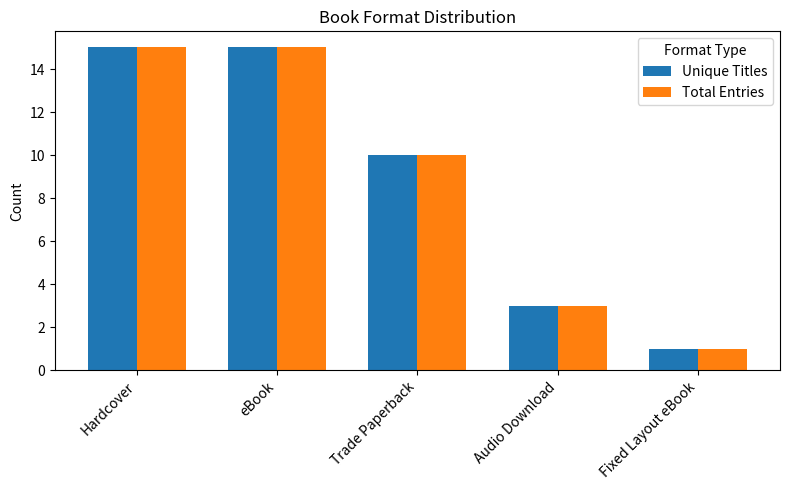

At how many categories does at least one series exceed 5?

3